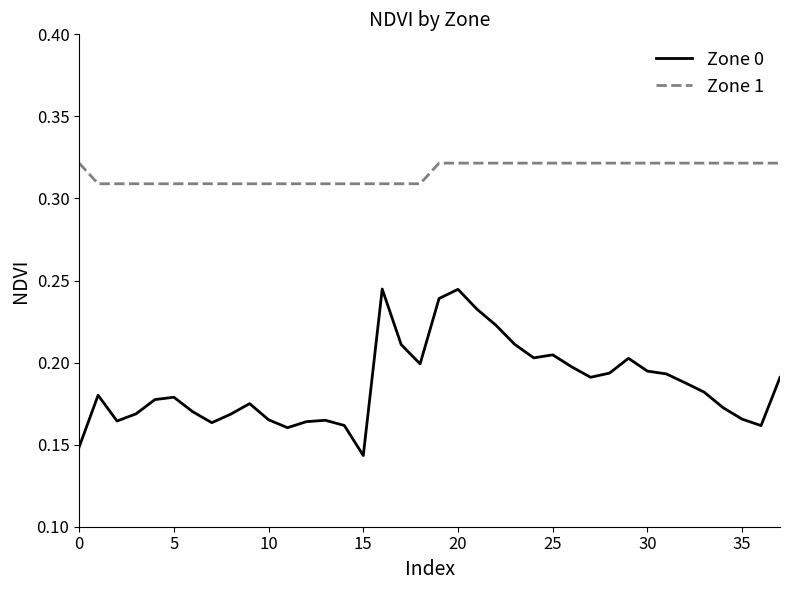

Which series has the widest spread of values?

Zone 0